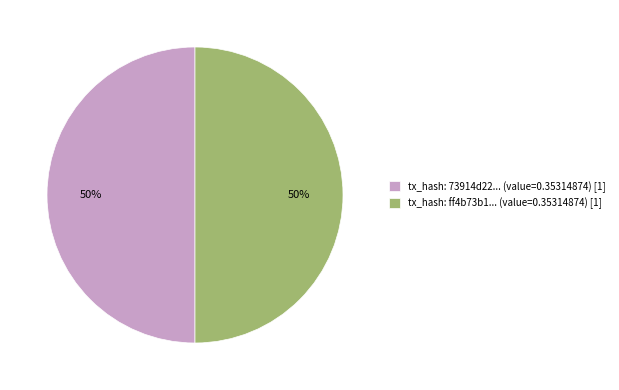

Is it true that tx_hash: 73914d22... (value=0.35314874) [1] is 43% of the pie?

False